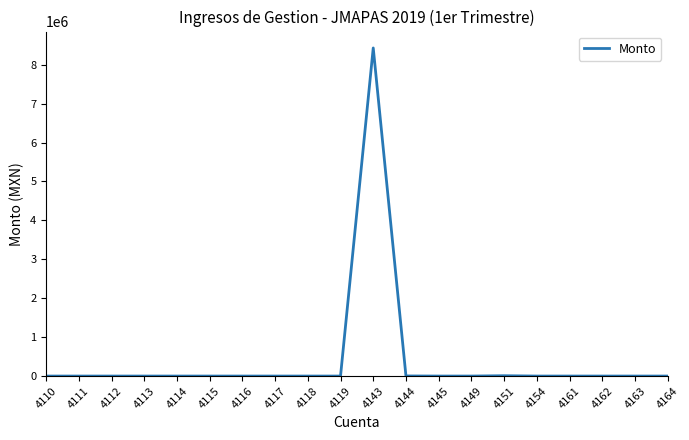

Which has a higher value, 4143 or 4149?

4143